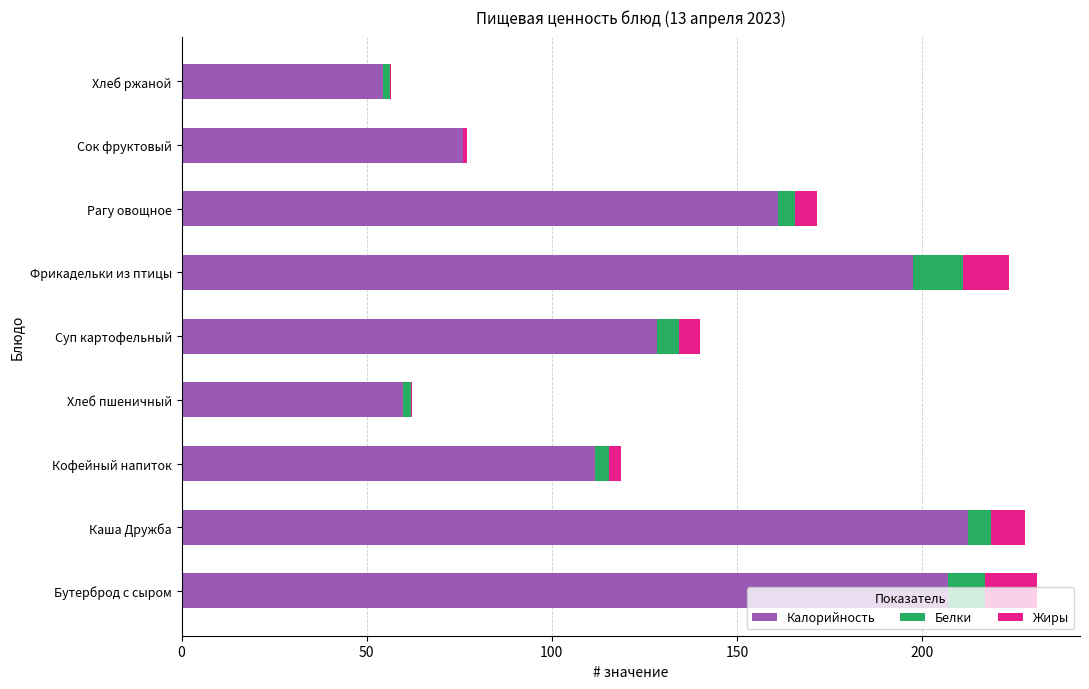

What are all the series names shown in the legend?

Калорийность, Белки, Жиры